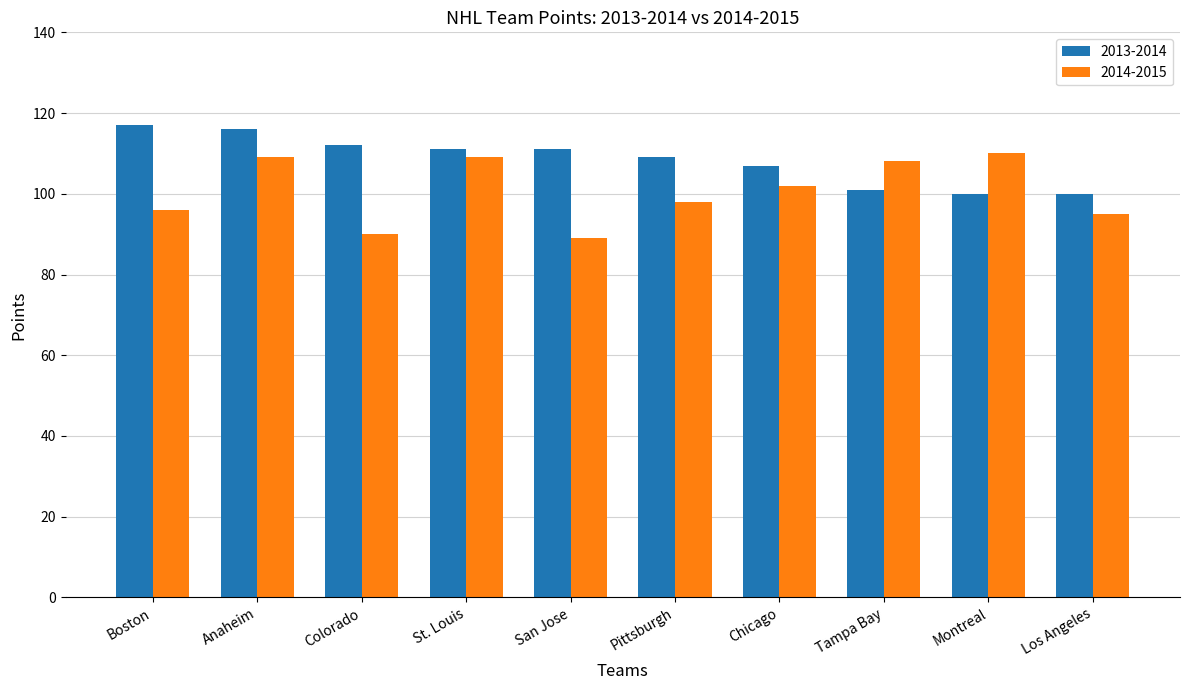

List the series in order of their peak value, lowest first.

2014-2015, 2013-2014